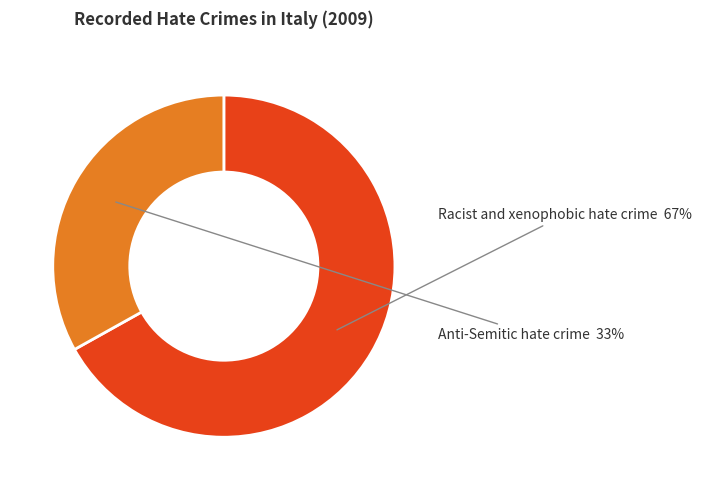

To the nearest percent, what is the difference between the largest and smallest slice percentages?

34%